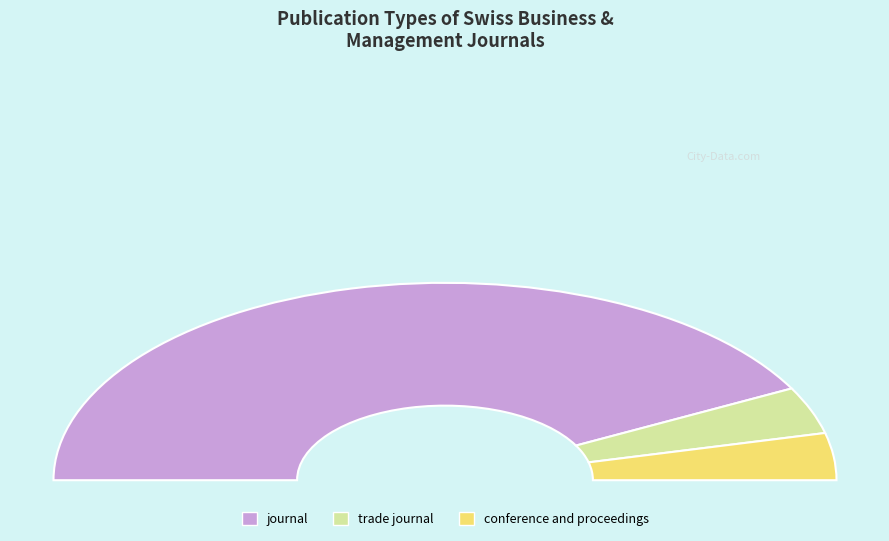

Does trade journal represent more than half of the total?

No